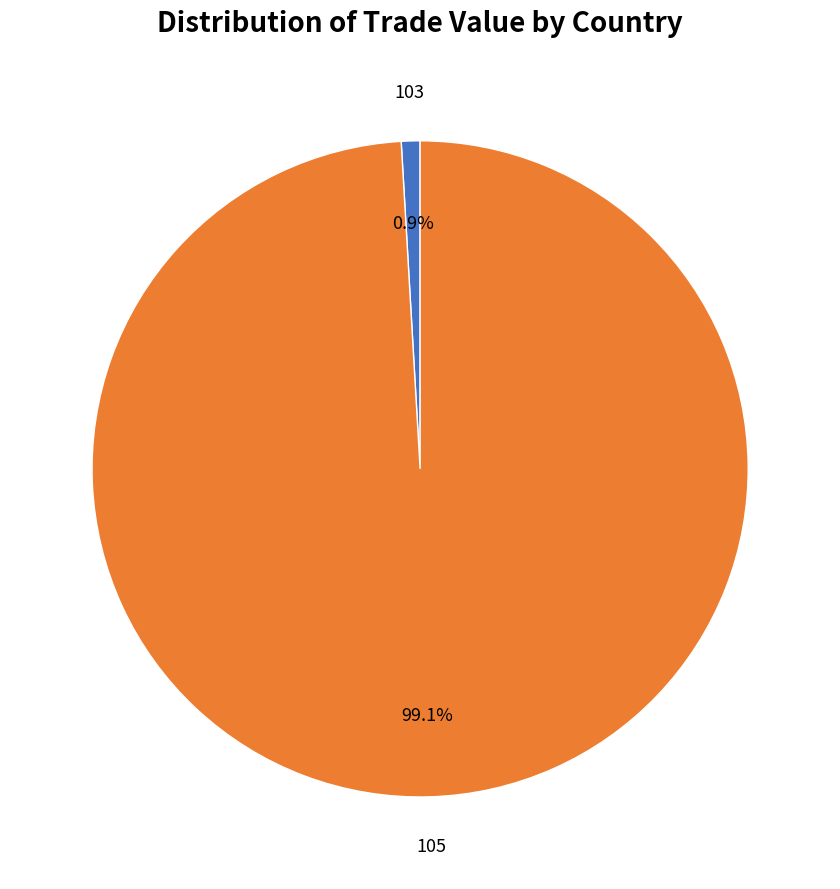

Count the number of slices in the pie.

2